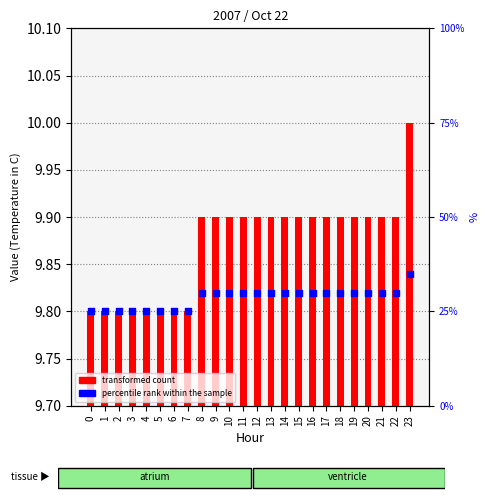

Which series reaches the minimum Y coordinate?

transformed count